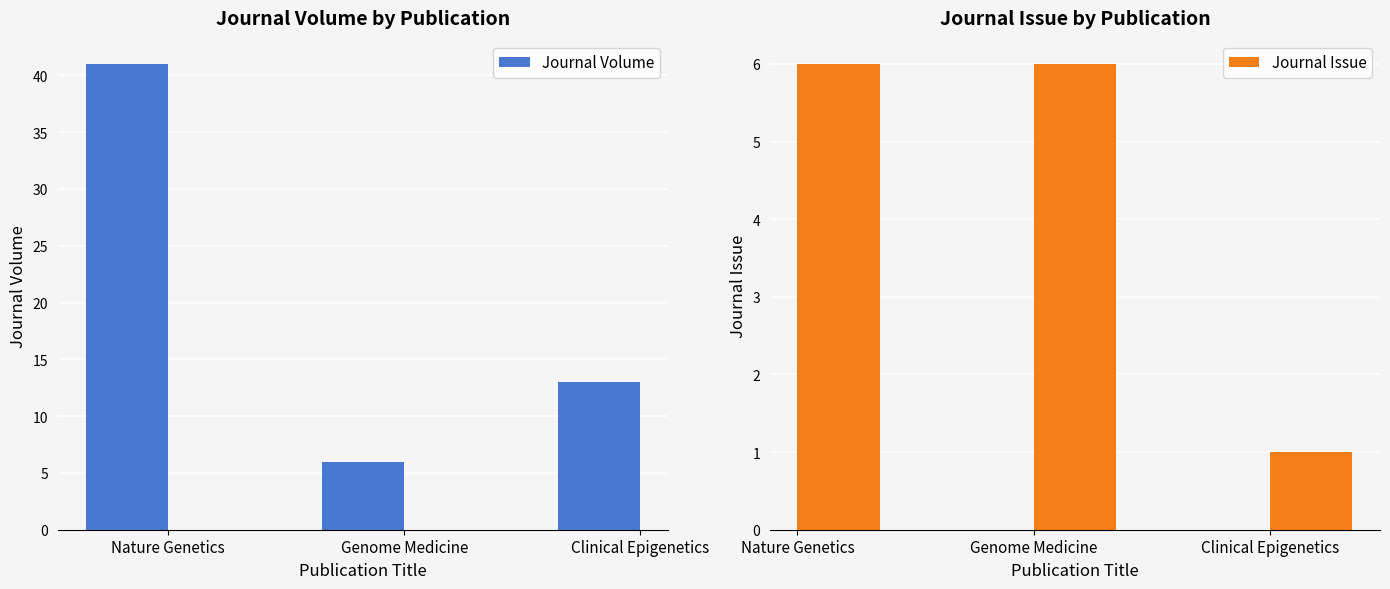

Rank the series by their maximum value, from highest to lowest.

Journal Volume, Journal Issue